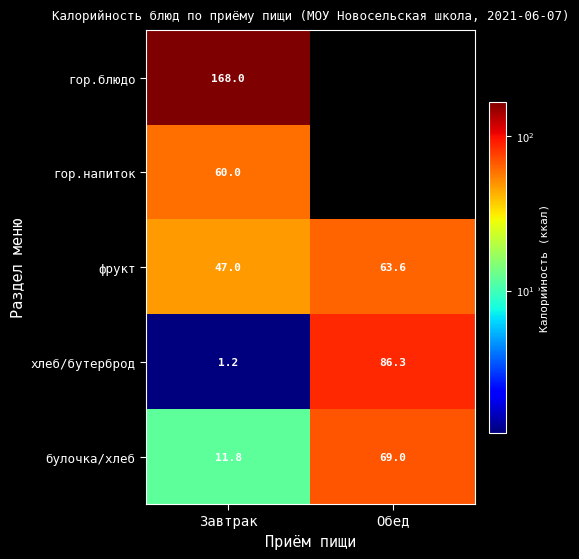

What is the difference between the highest and lowest values at Завтрак?

166.8